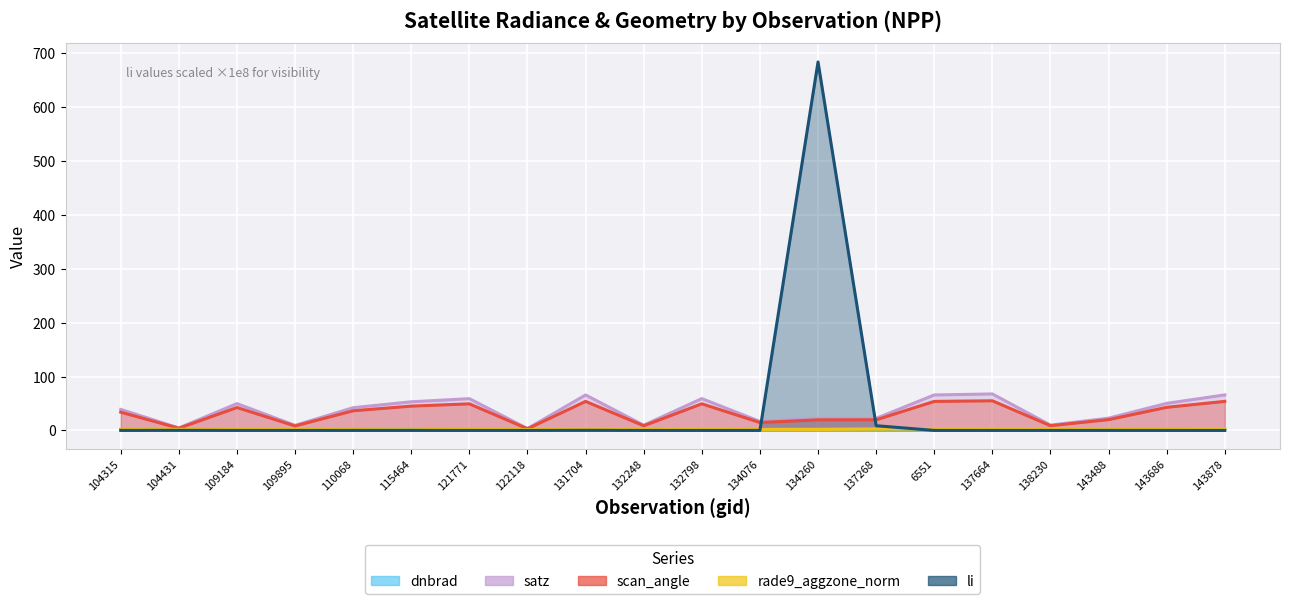

At which category does scan_angle reach its first local valley?

104431